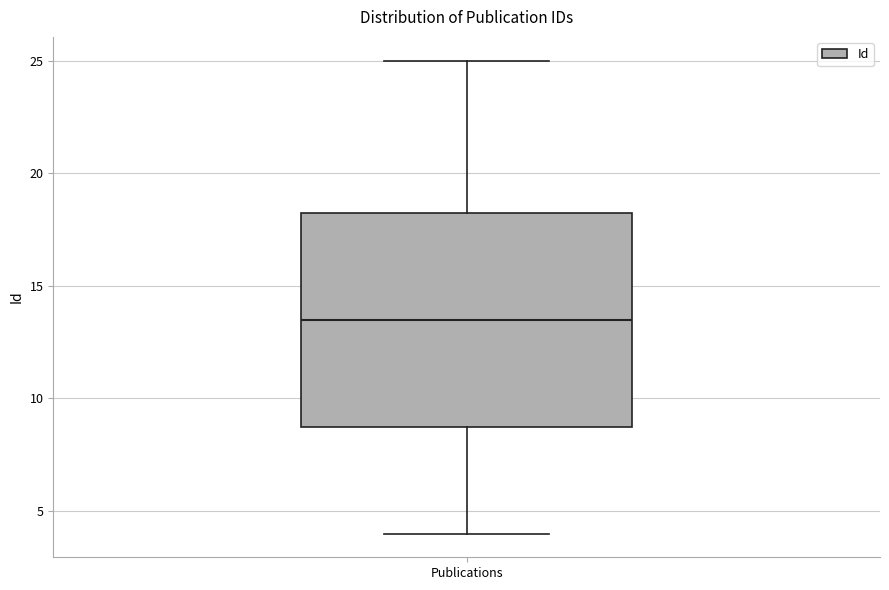

Transcribe this box plot: give where the median line is, the range the box spans, and where the two whiskers end, as read against the y-axis. The values are not printed on the chart, so give them approximately, as read against the axis.

median 13.5, box 9.0 to 18.5, whiskers 4.0 to 25.0